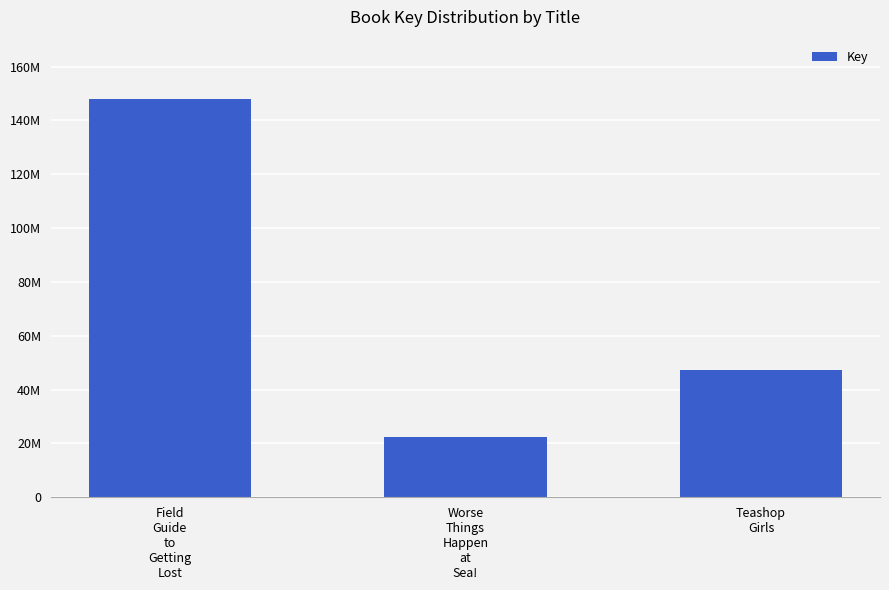

How many values are between 22359228 and 147821226?

3